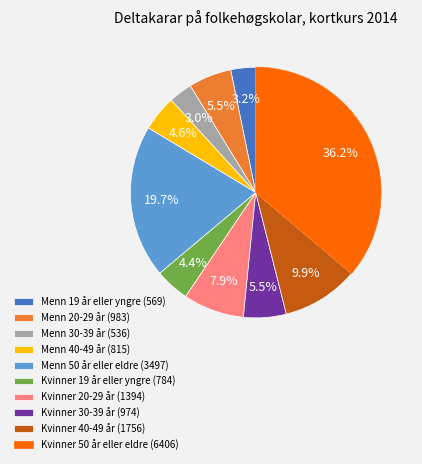

How much of the chart is everything except Menn 40-49 år (815)?

95.4%